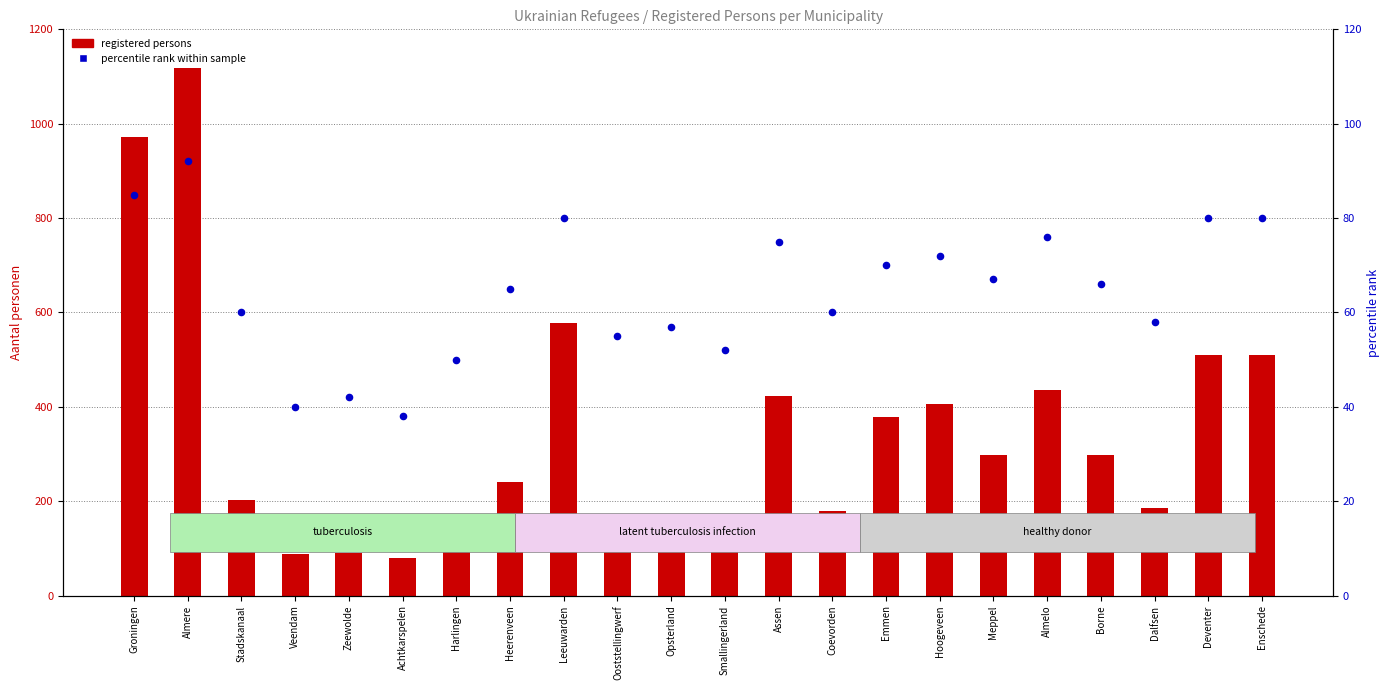

Which series reaches the maximum Y coordinate?

registered persons